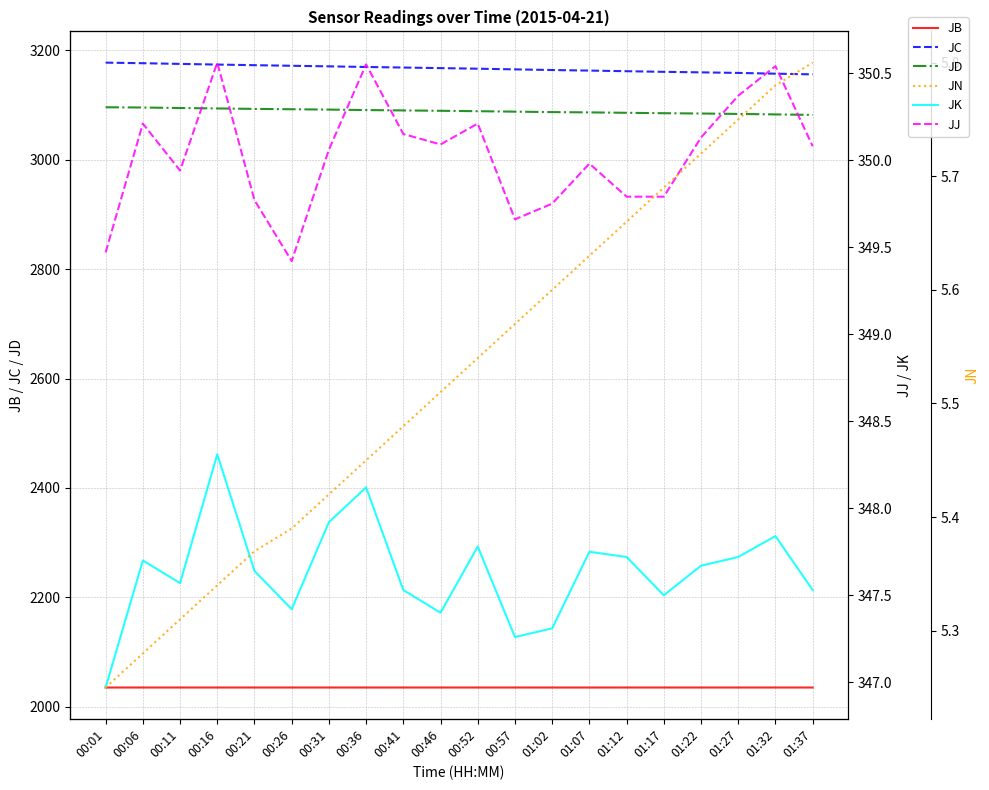

Where is JD nearest to the value 3089?

00:52